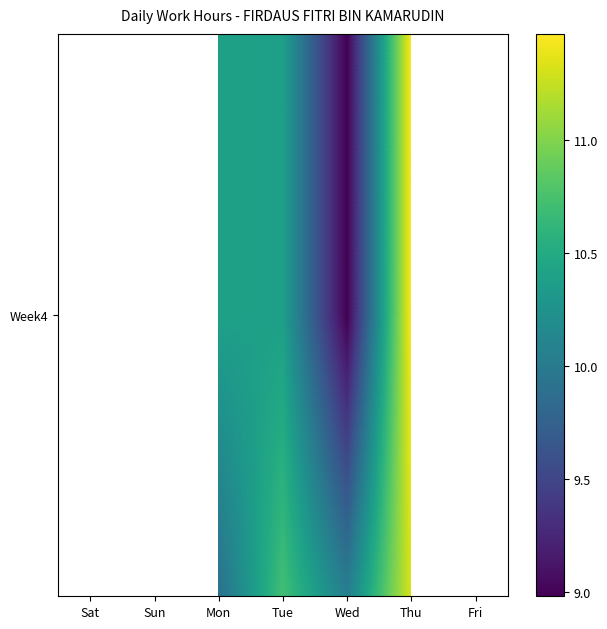

What is the spread (max minus min) of values at Thu?

0.3